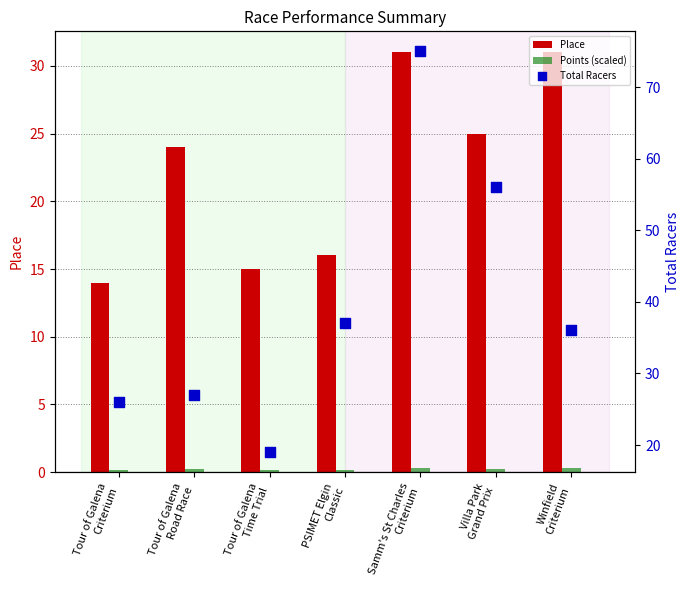

At which category is the sum across all series the highest?

Samm's St Charles
Criterium